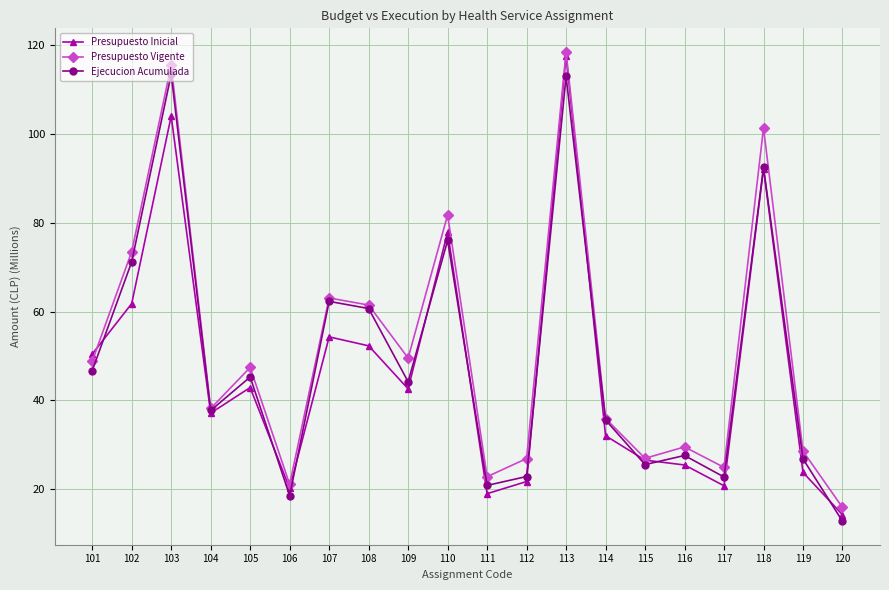

The Presupuesto Inicial series shows 26.5 at 115. True or false?

True